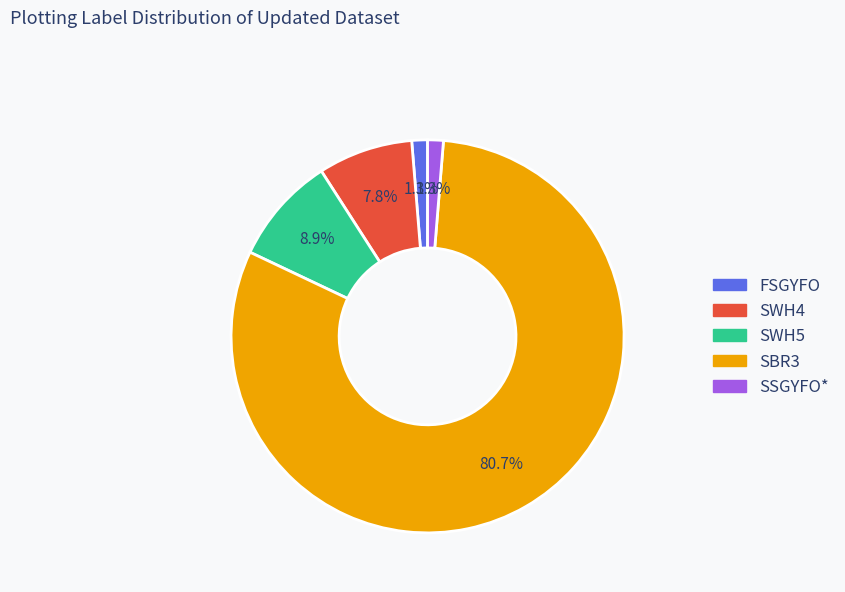

What is the majority slice?

SBR3